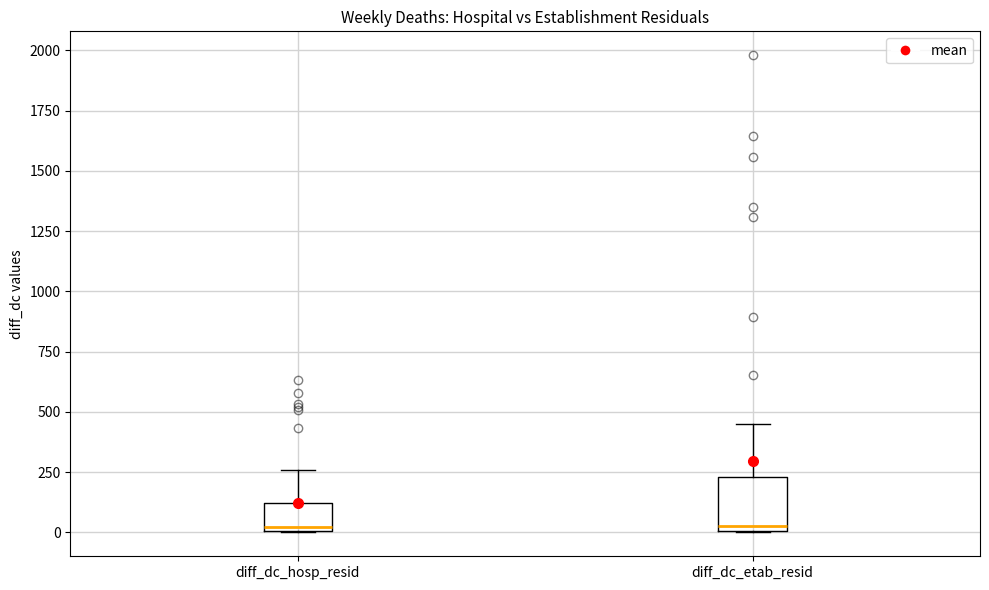

Which box is the tallest, from its lower edge to its upper edge?

diff_dc_etab_resid